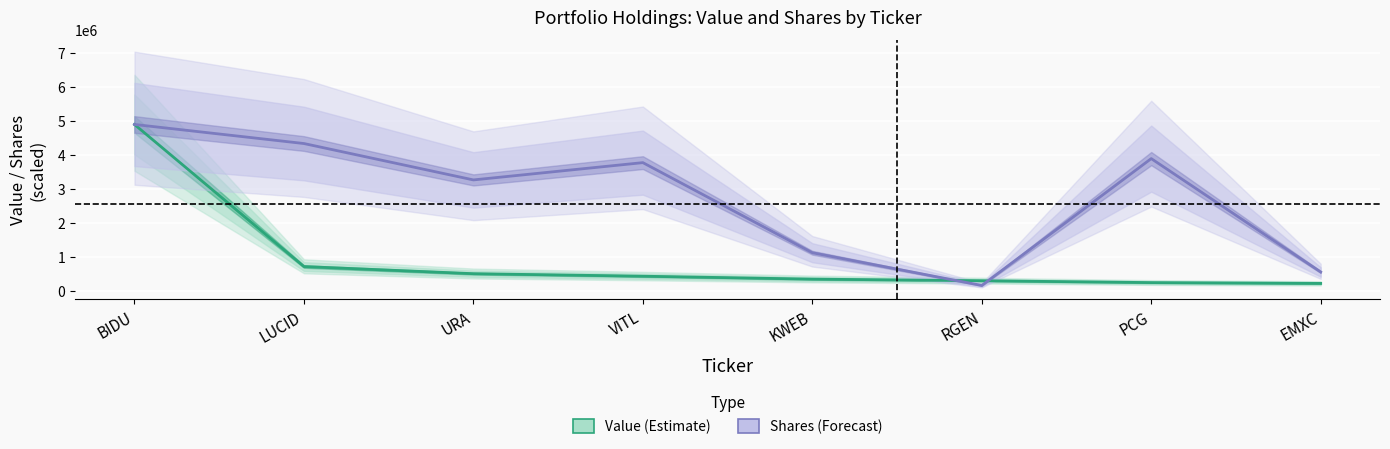

Reading left to right, extract all data points from this chart.

Value: 4895000.0	715000.0	505000.0	431000.0	345000.0	298000.0	243000.0	219000.0
Shares or principal amount: 4895000.0	4334012.1	3263538.3	3772101.8	1121207.1	158349.6	3890787.1	554992.1